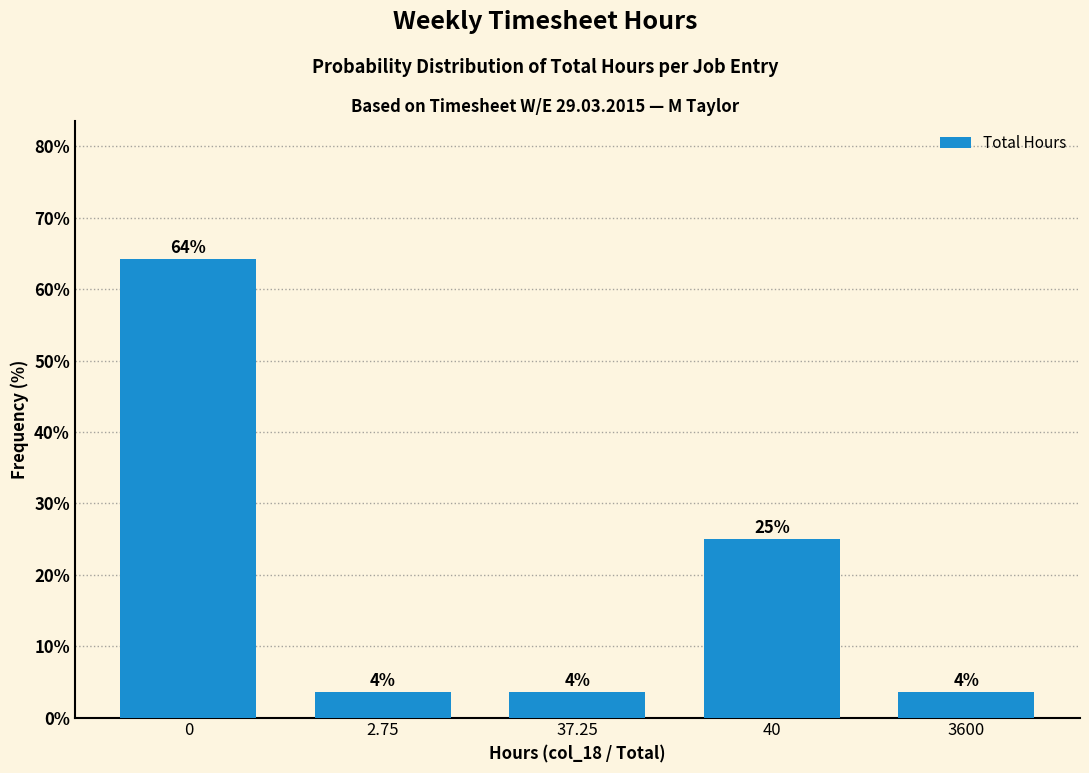

Does the chart contain any negative values?

No